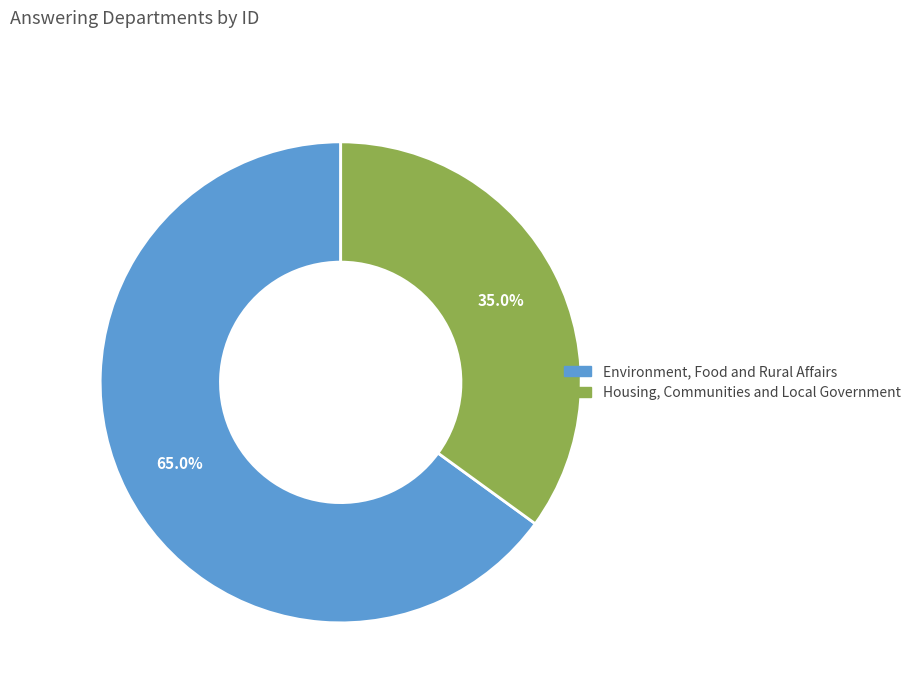

True or false: Housing, Communities and Local Government accounts for 35% of the total.

True